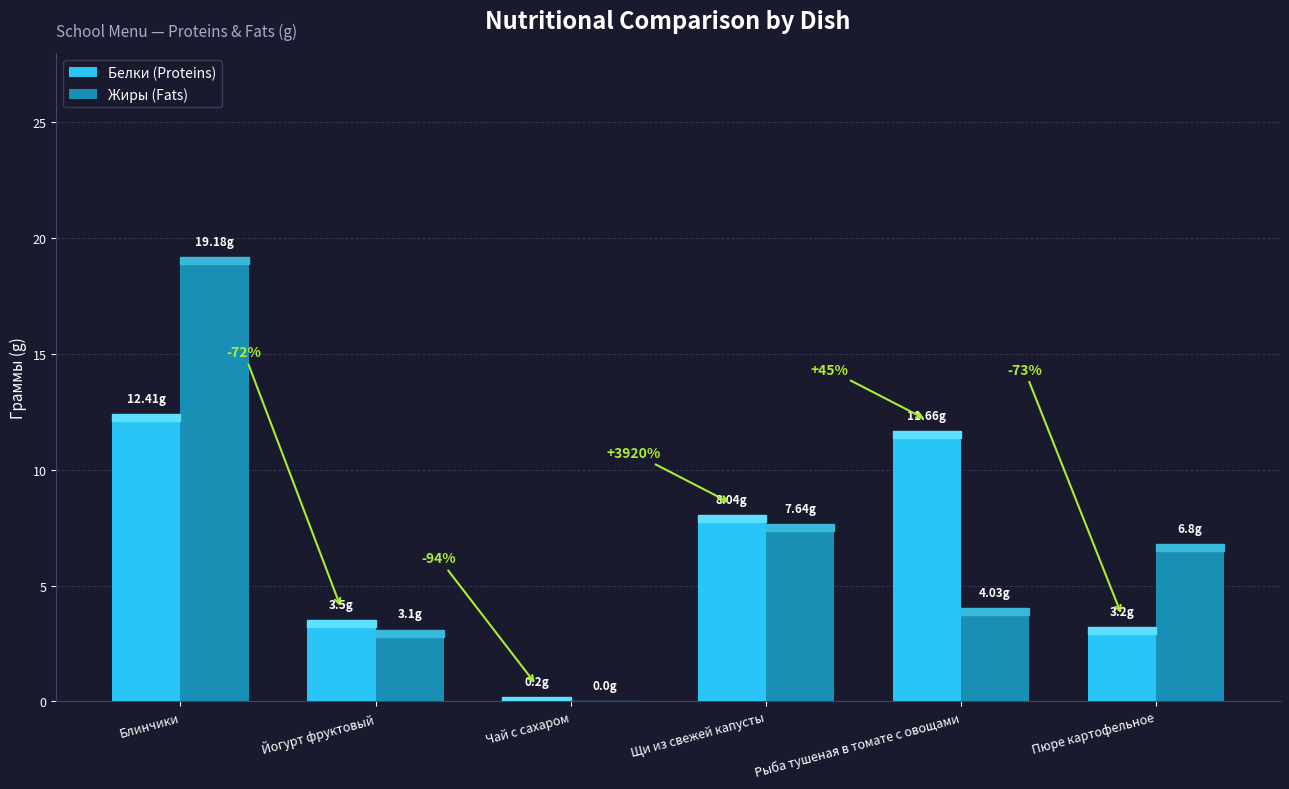

What is the approximate value of Белки (Proteins) at Щи из свежей капусты?

8.0